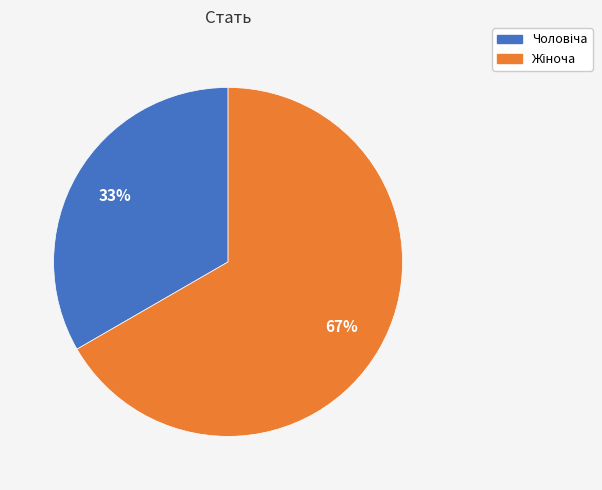

To the nearest percent, what is the average slice percentage?

50%